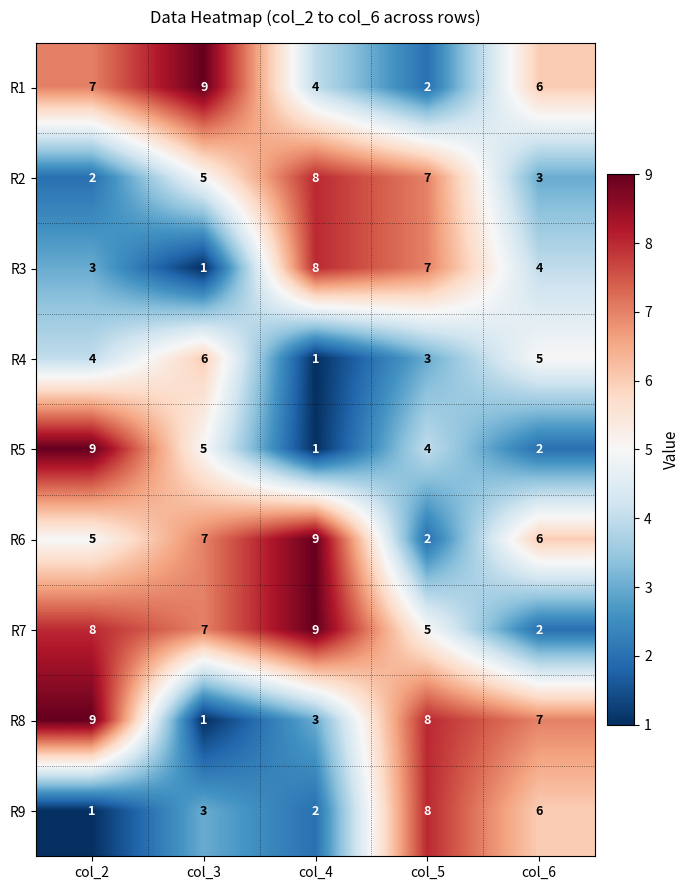

Where is R5 nearest to the value 5?

col_3